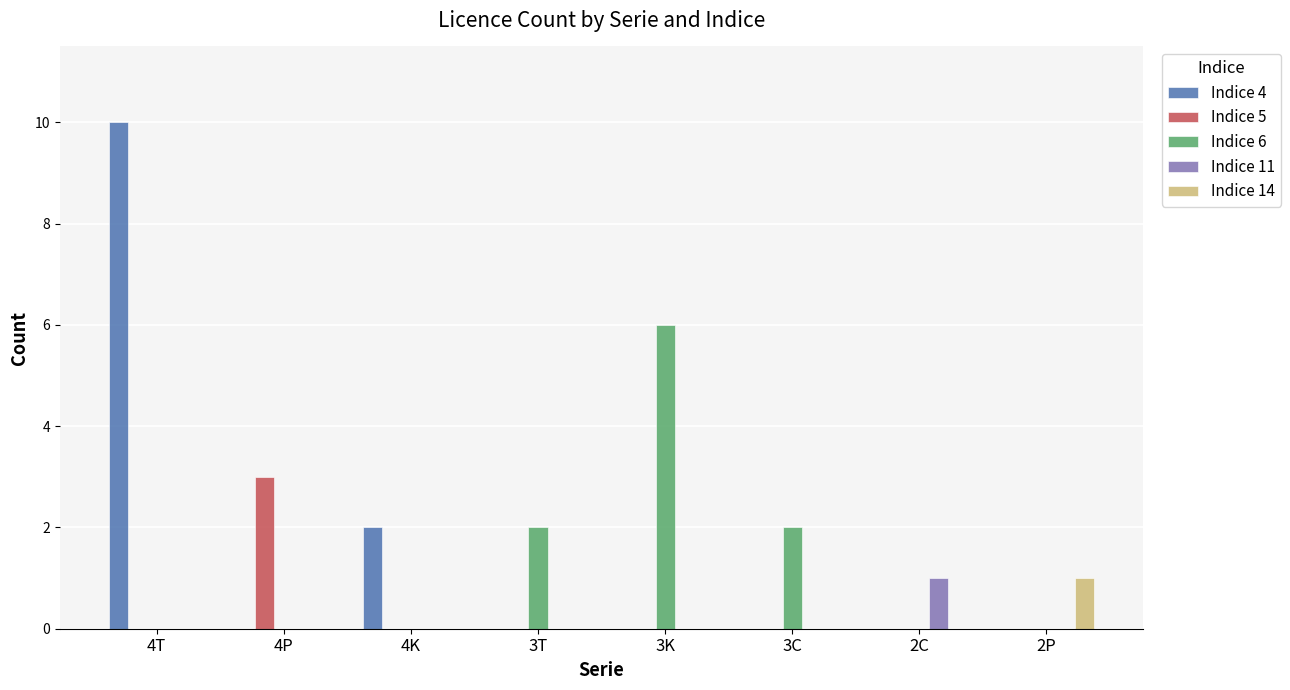

Is it true that Indice 11 equals 0 at 4T?

True